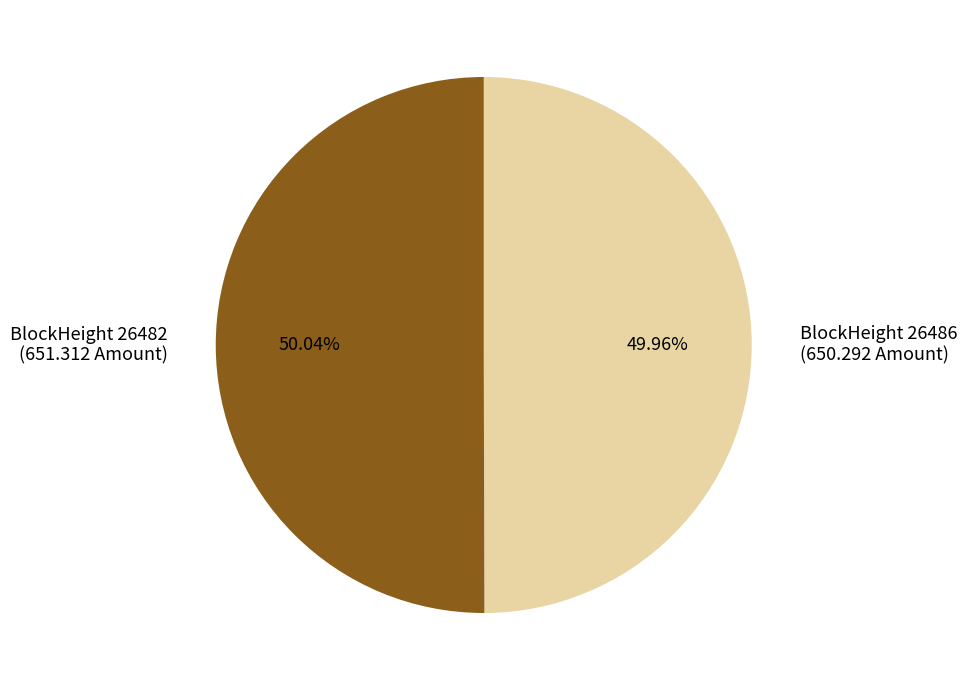

Does any single category account for the majority?

Yes